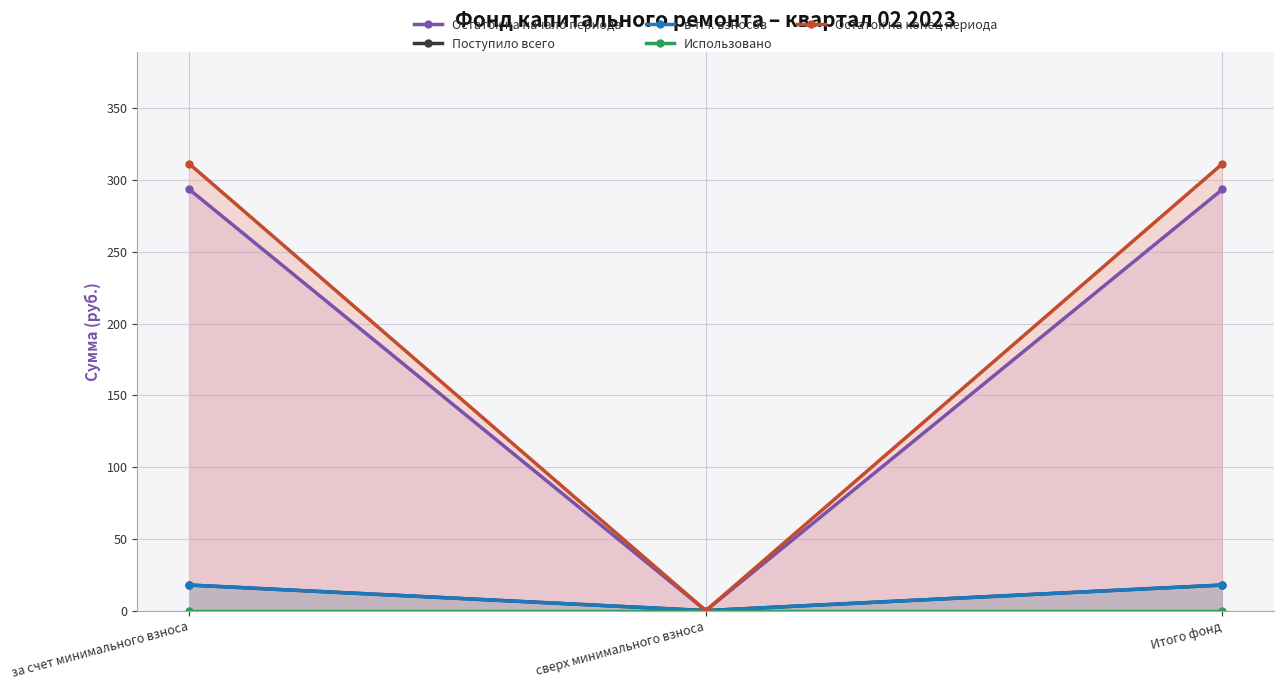

Reading right to left, transcribe all the data shown in this chart.

Остаток на начало периода: 293.6	0.0	293.6
Поступило всего: 17.8	0.0	17.8
в т.ч. взносов: 17.8	0.0	17.8
Использовано: 0.0	0.0	0.0
Остаток на конец периода: 311.5	0.0	311.5